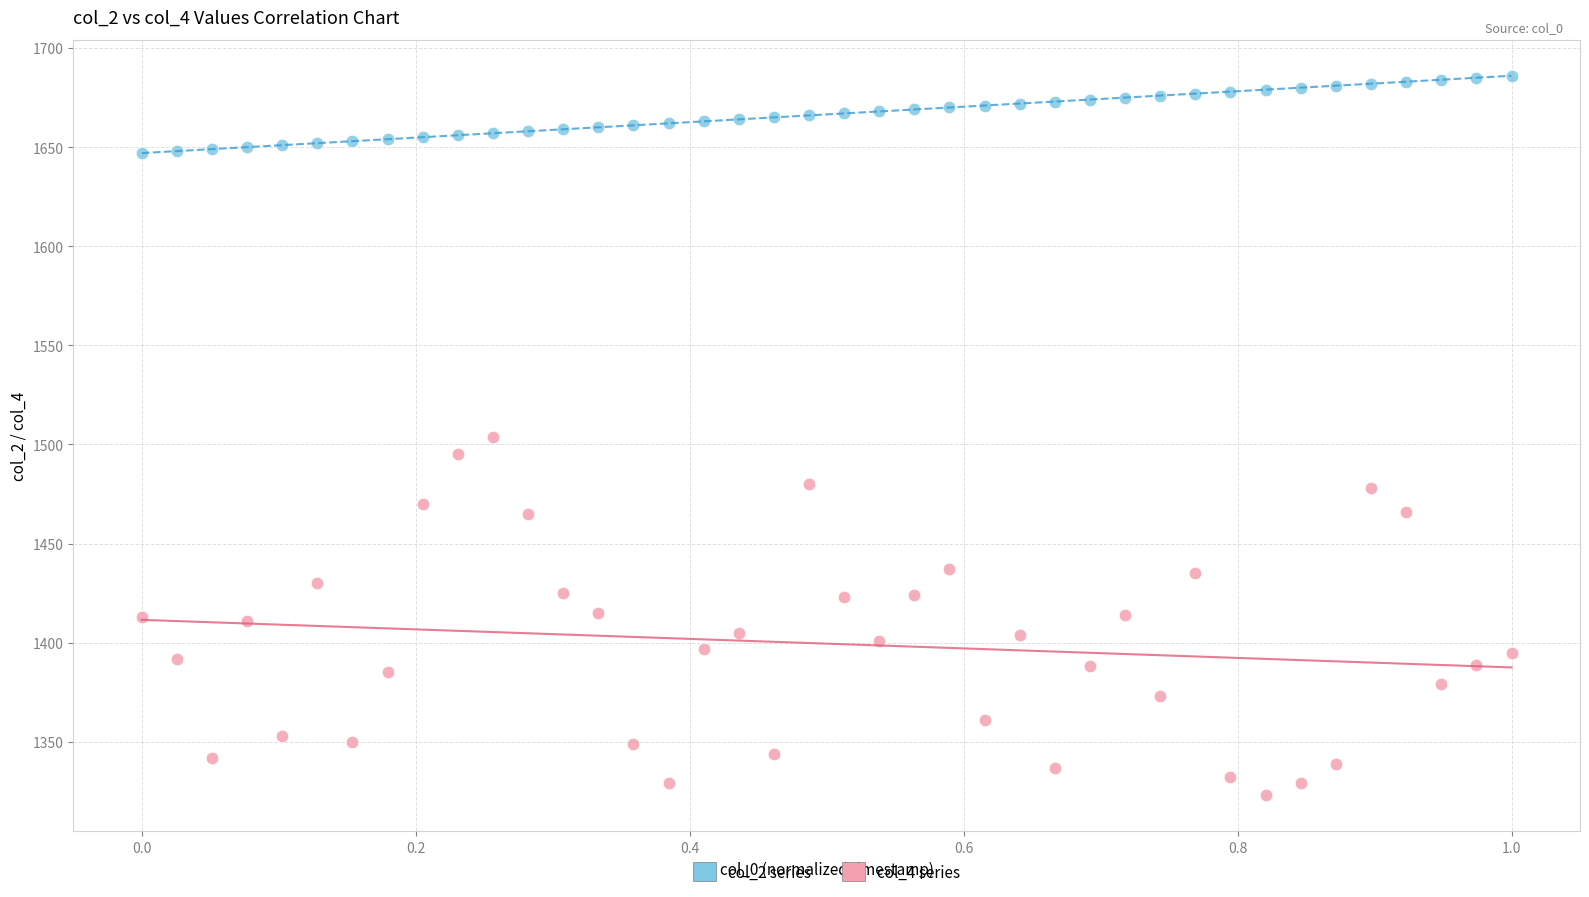

Which series has the widest spread of Y values?

col_4 series